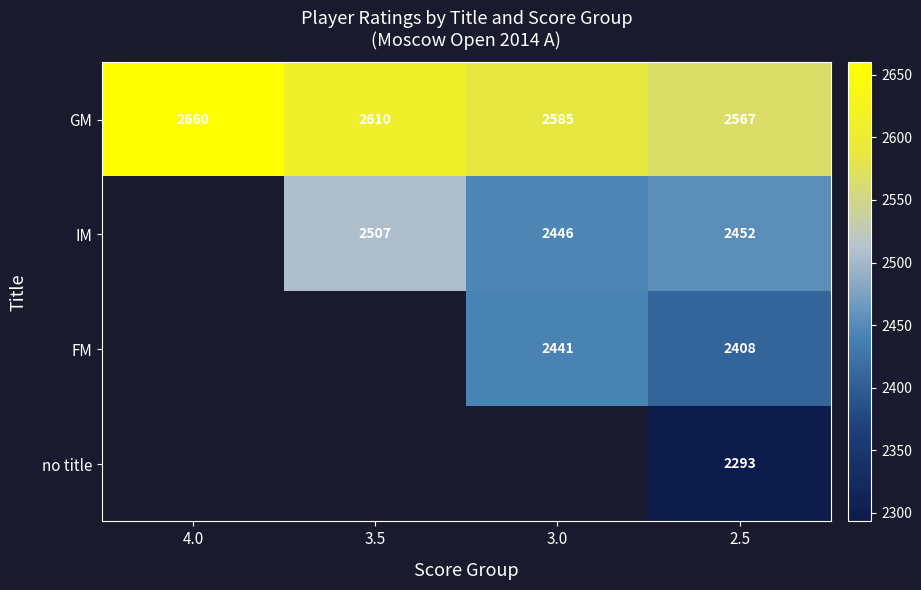

The IM series shows 1475 at 3.0. True or false?

False